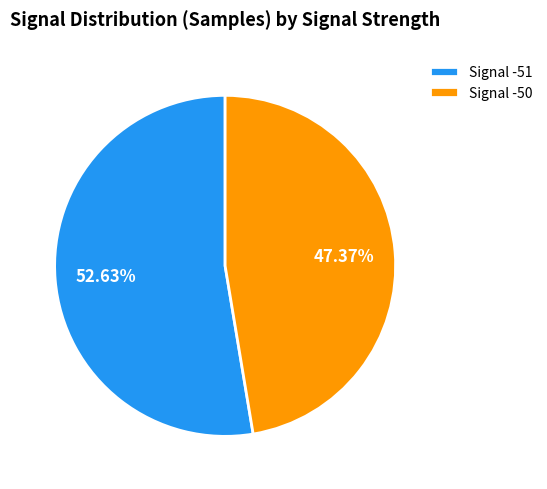

Combined, do Signal -51 and Signal -50 account for over 50%?

Yes